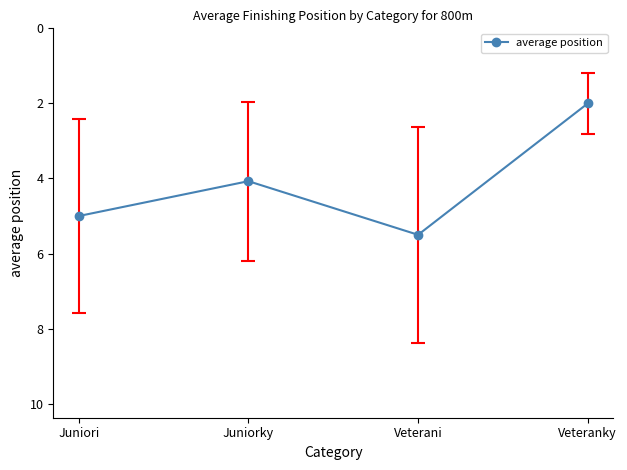

The chart shows a value of 1.9 at Veterani. True or false?

False